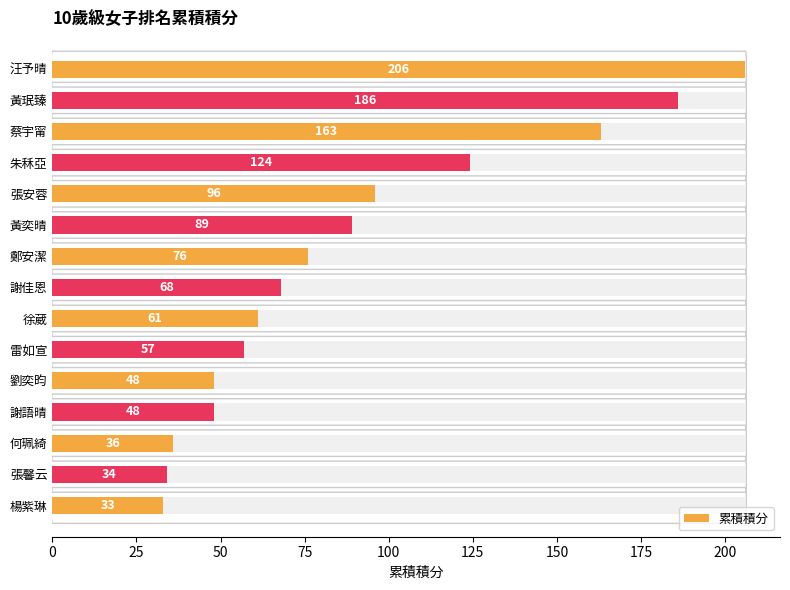

What is the change in value from 175 to 14?

-35